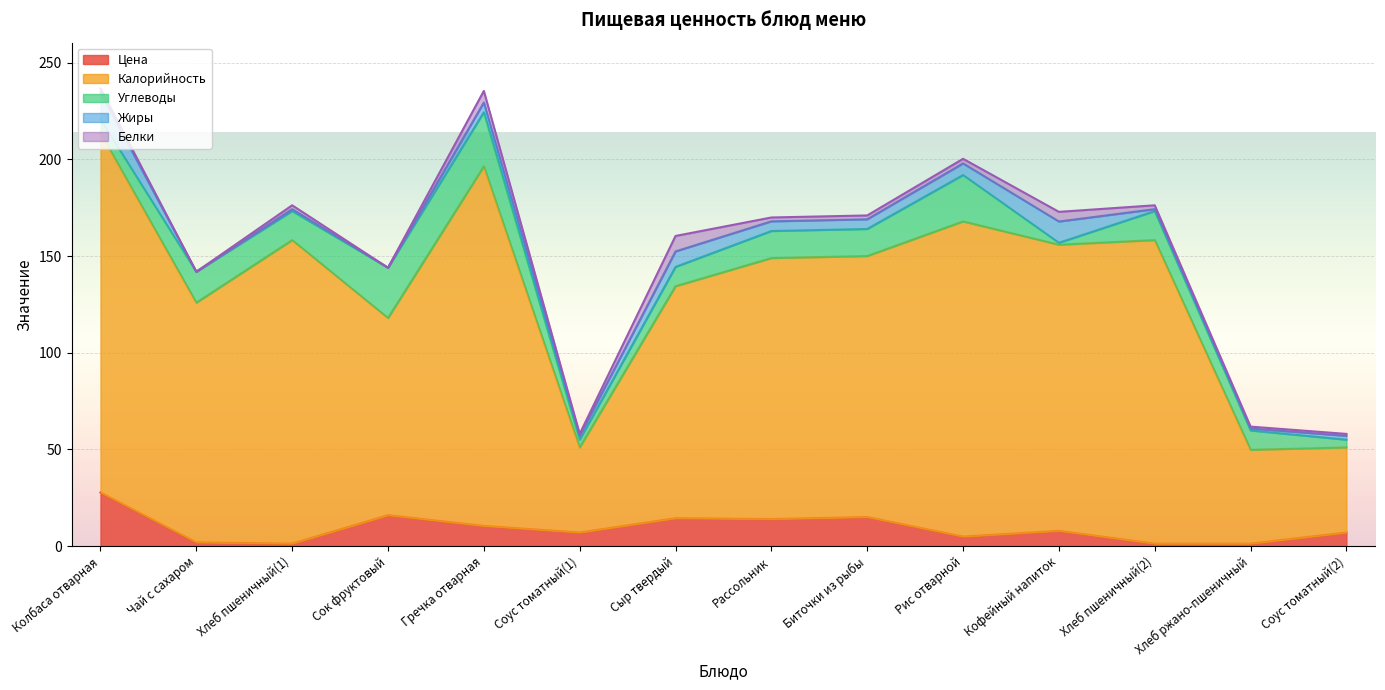

The value of Жиры at Соус томатный(2) is 2.0. True or false?

True